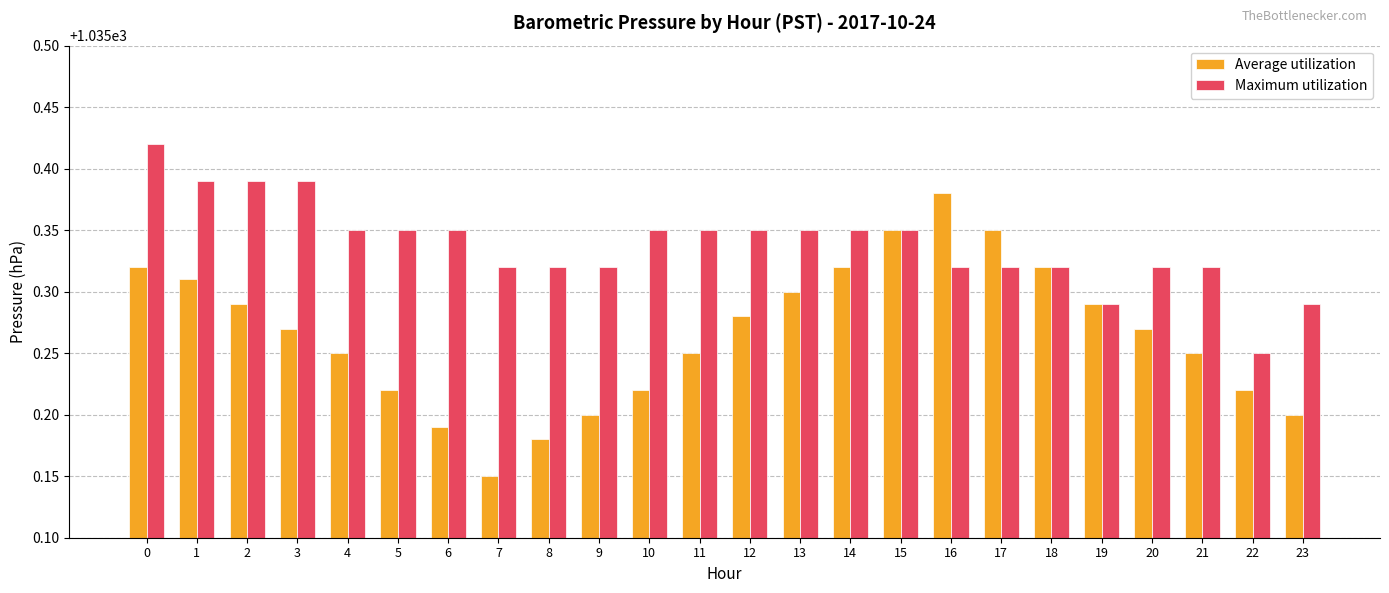

Rank the series by their maximum value, from lowest to highest.

Average utilization, Maximum utilization